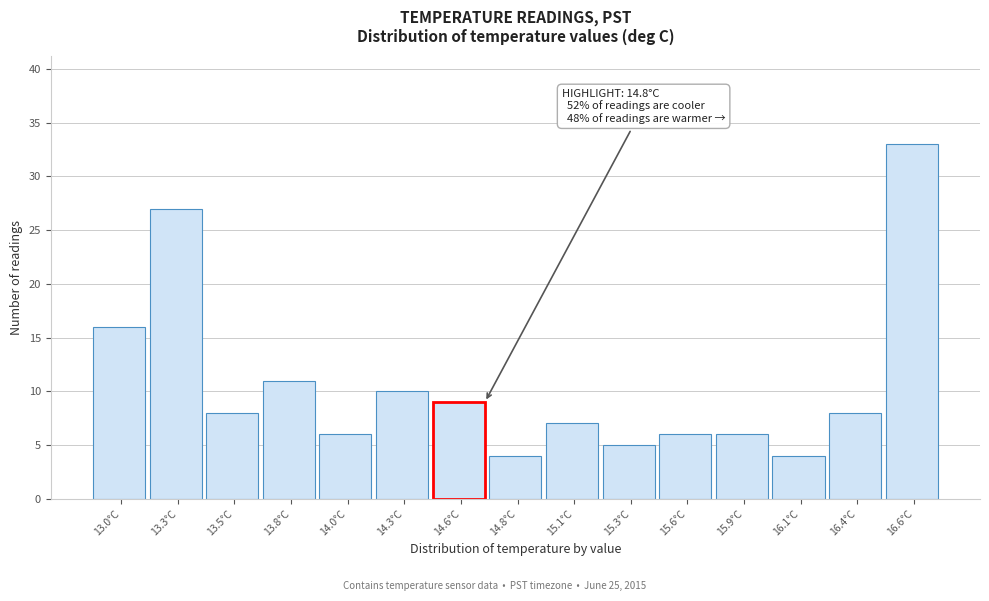

Reading left to right, transcribe all the data shown in this chart.

16	27	8	11	6	10	9	4	7	5	6	6	4	8	33